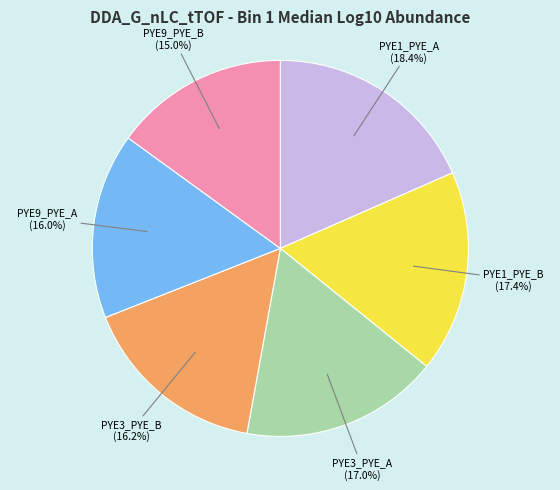

Does any single category account for the majority?

No